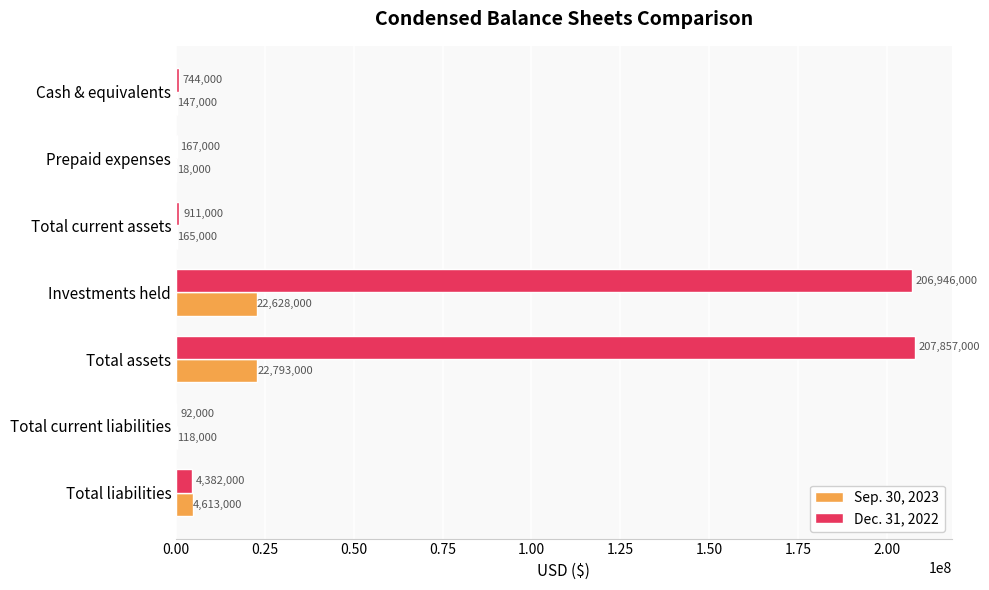

How many series are shown in this chart?

2